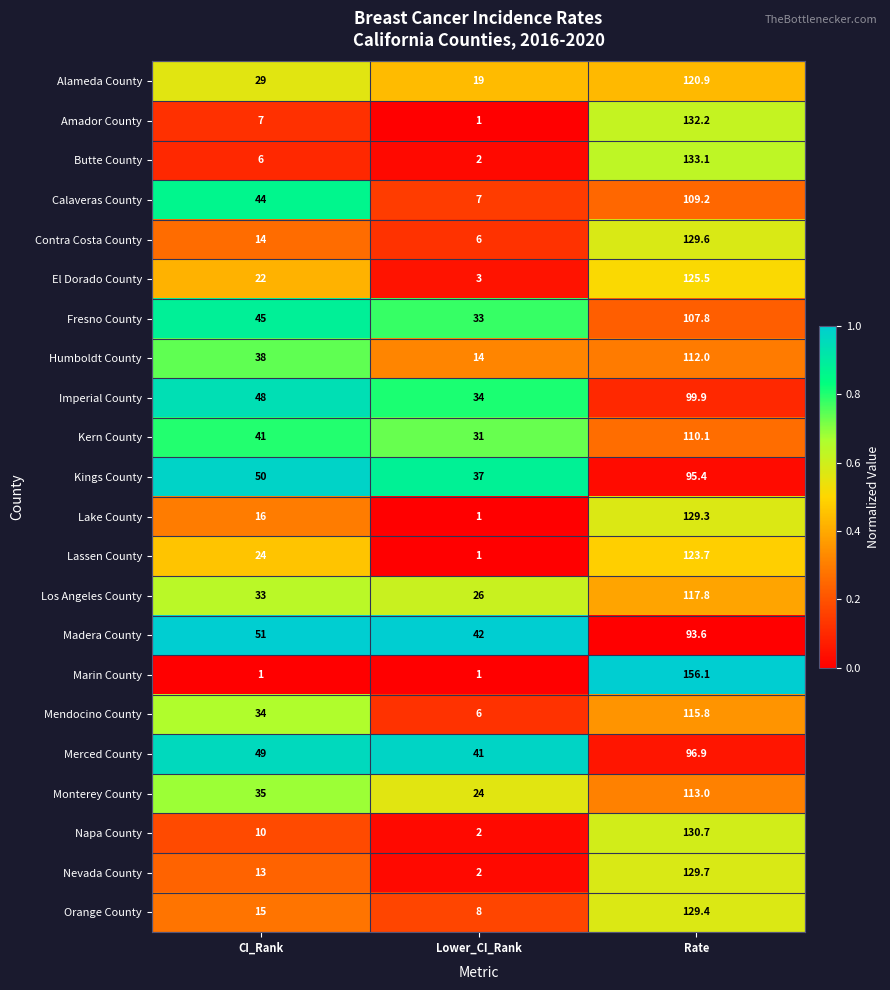

Rank the series at CI_Rank from lowest to highest value.

Marin County, Butte County, Amador County, Napa County, Nevada County, Contra Costa County, Orange County, Lake County, El Dorado County, Lassen County, Alameda County, Los Angeles County, Mendocino County, Monterey County, Humboldt County, Kern County, Calaveras County, Fresno County, Imperial County, Merced County, Kings County, Madera County